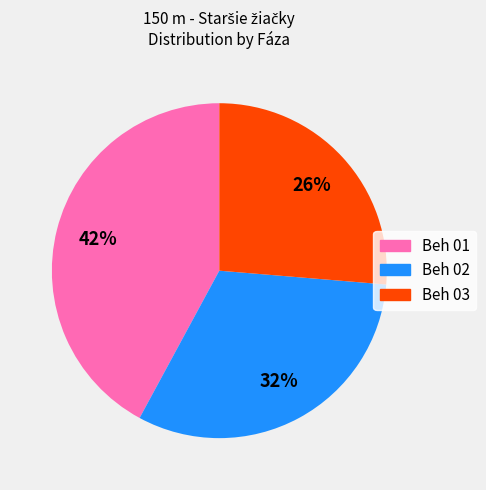

How many slices are in this pie chart?

3